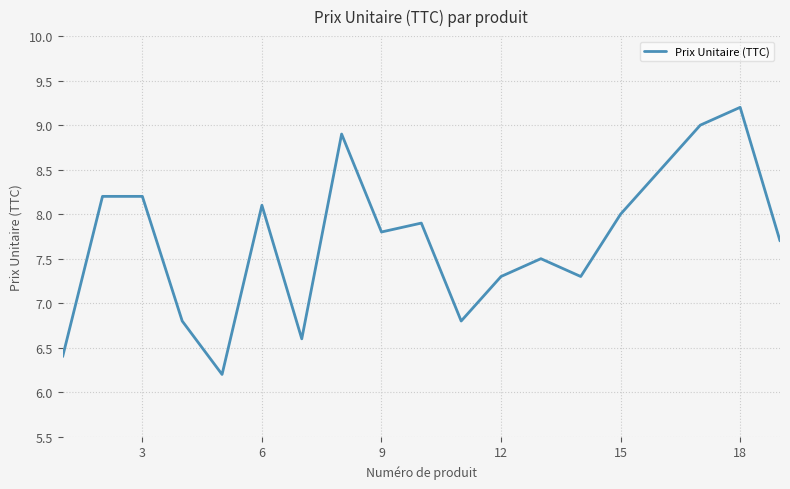

What is the difference between the maximum and minimum values?

3.0